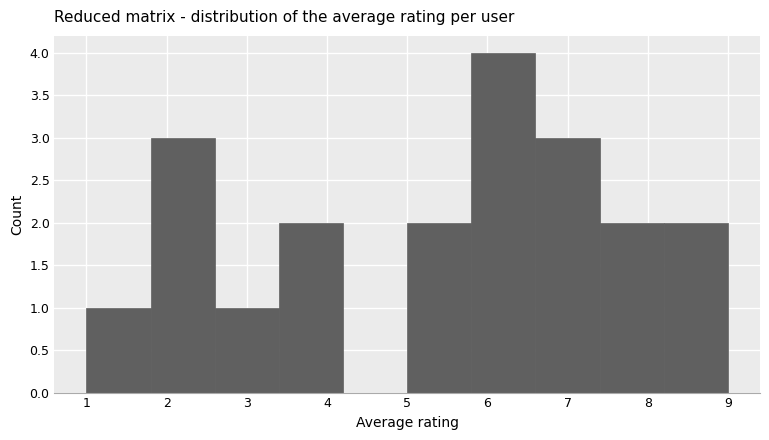

How tall is the bar that spans 8.2 to 9.0 on the x-axis? The values are not printed on the chart, so give them approximately, as read against the axis.

2